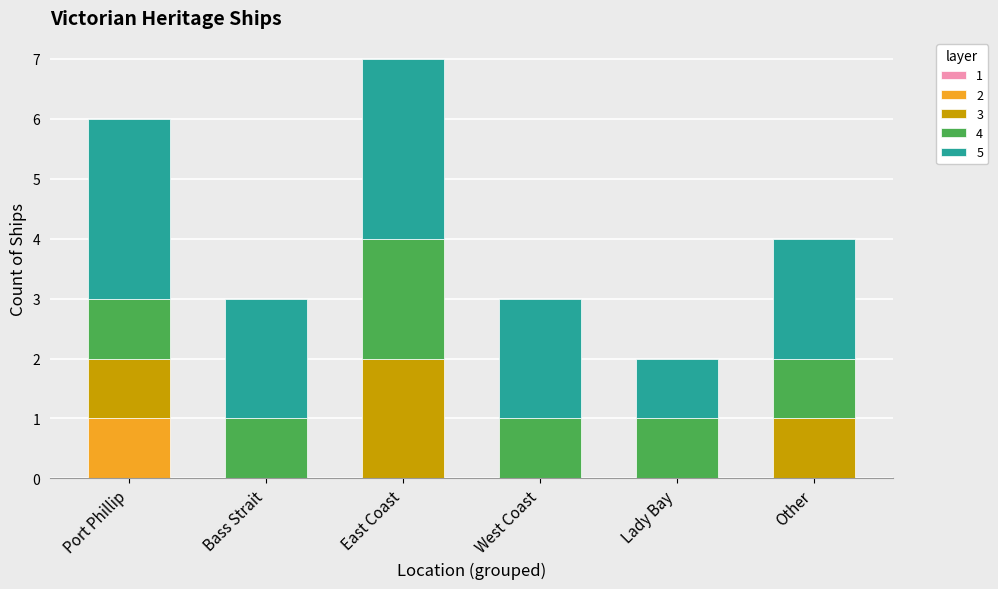

Reading left to right, transcribe the values for 2.

Port Phillip=1	Bass Strait=0	East Coast=0	West Coast=0	Lady Bay=0	Other=0